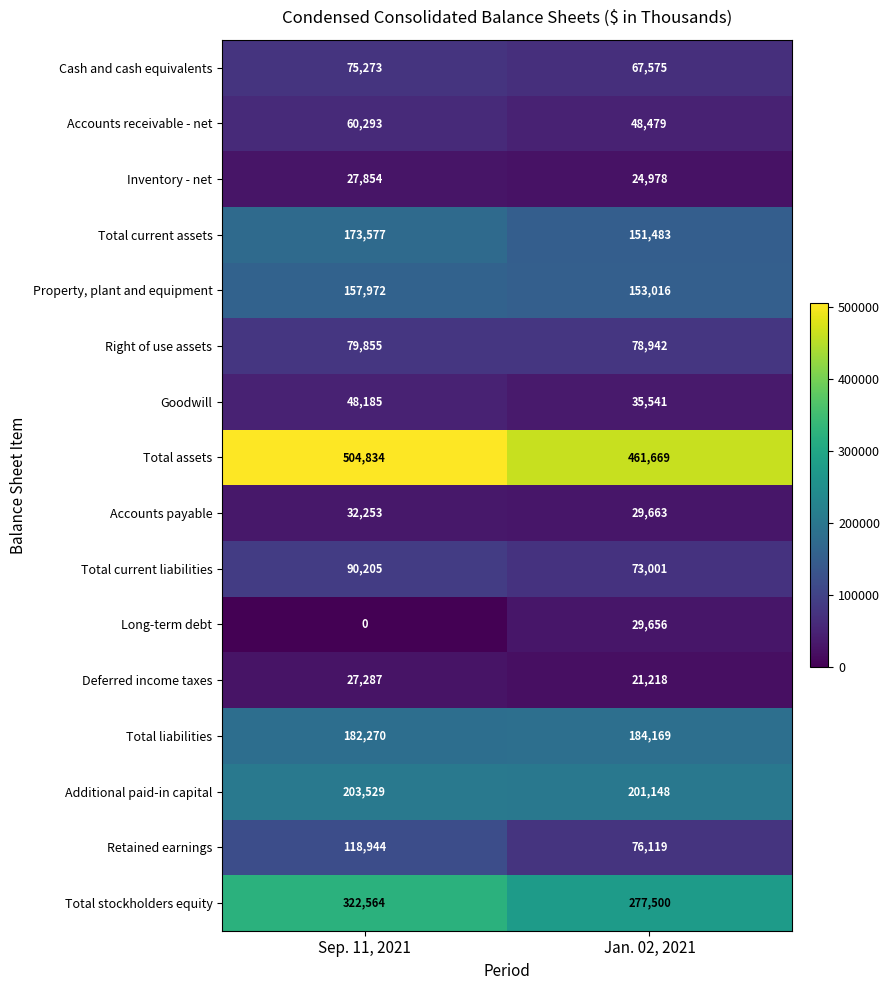

Which series changed the most between Sep. 11, 2021 and Jan. 02, 2021?

Total stockholders equity